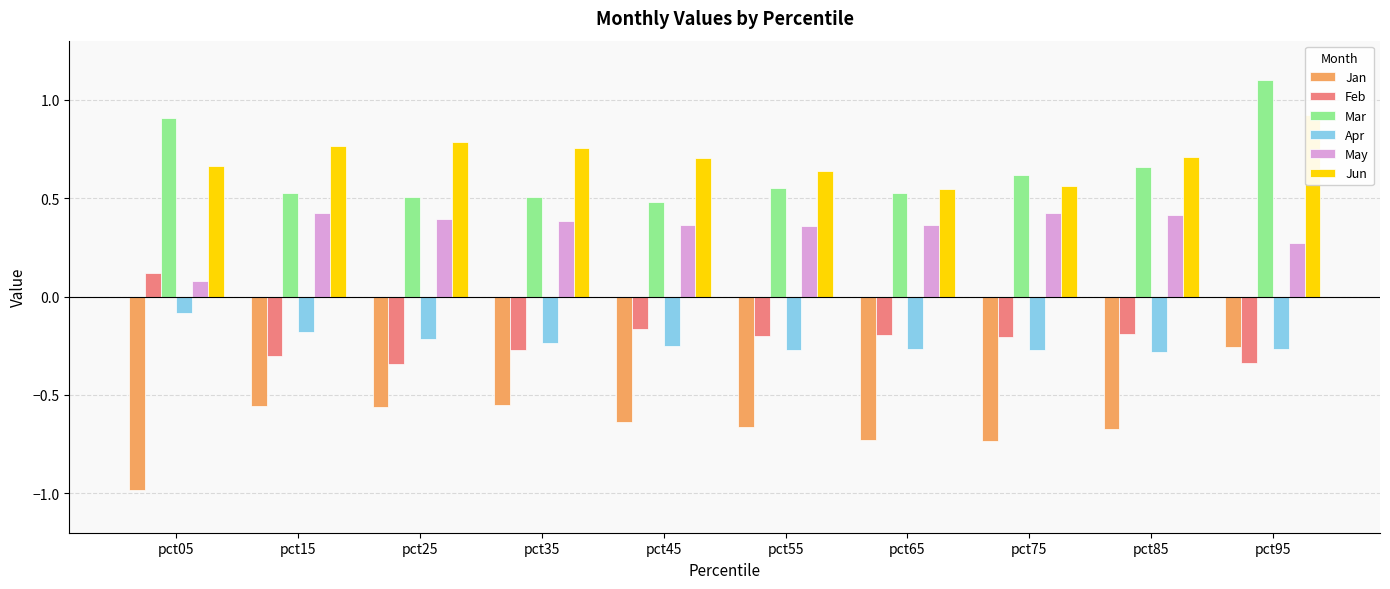

Between pct15 and pct65, which is larger?

pct15